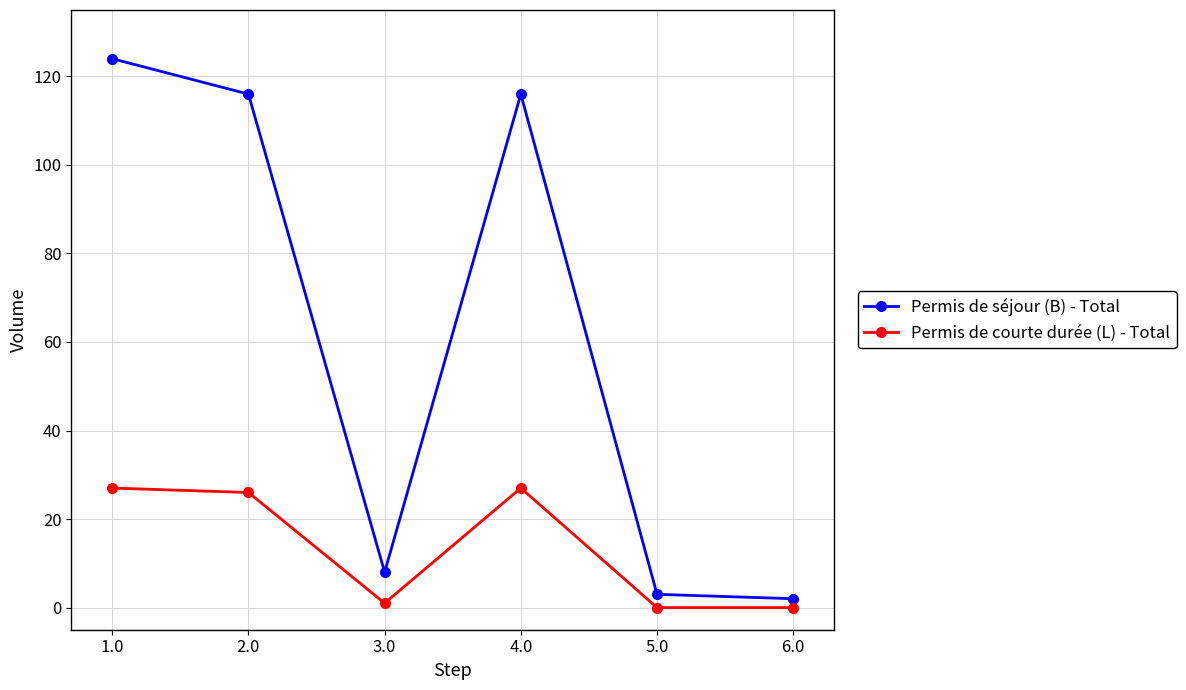

What are all the series names shown in the legend?

Permis de séjour (B) - Total, Permis de courte durée (L) - Total